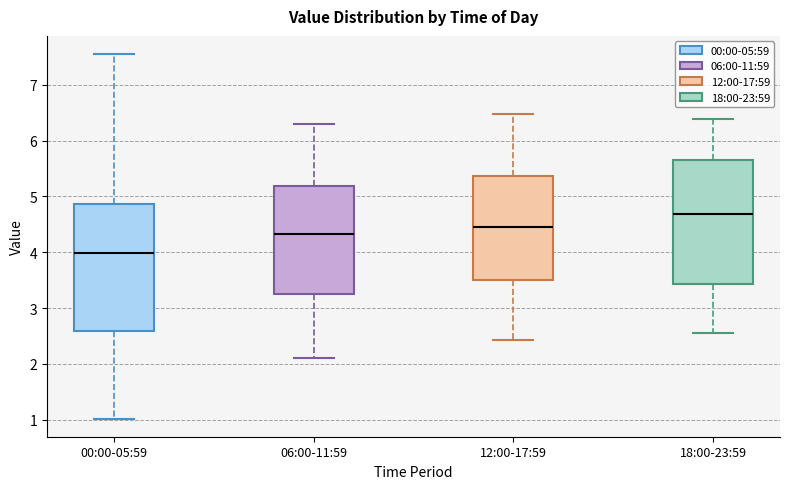

Which box has the highest median line?

18:00-23:59